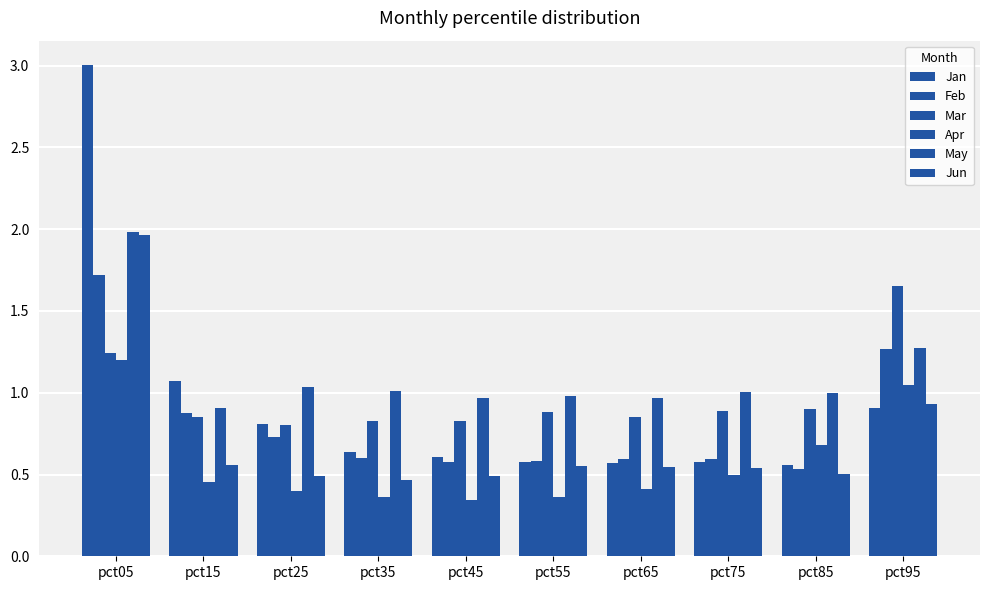

What is the spread (max minus min) of values at pct55?

0.6